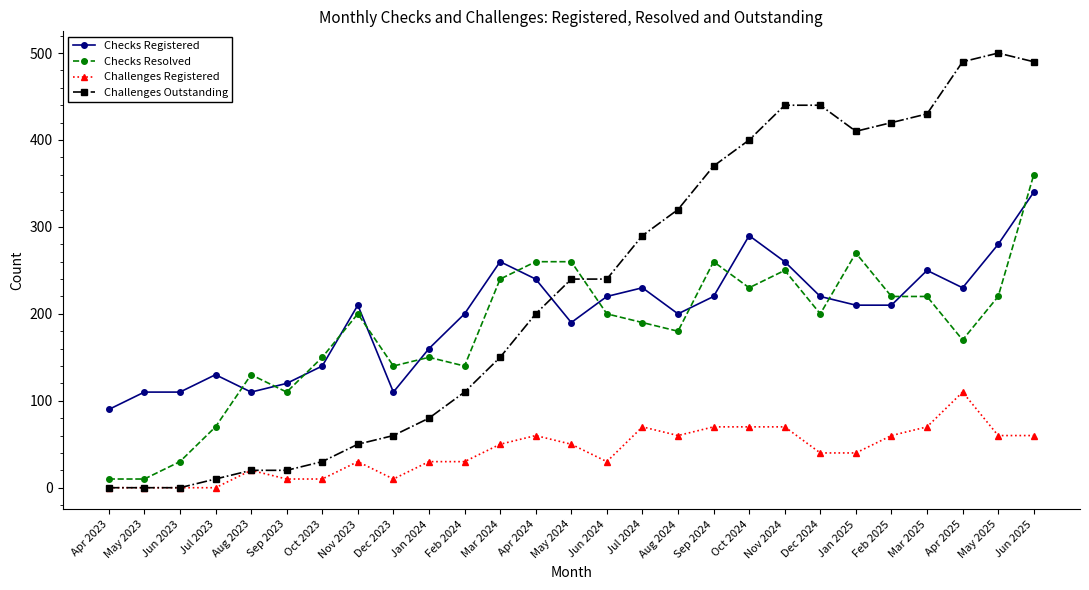

True or false: Checks Registered and Checks Resolved cross at least once.

True